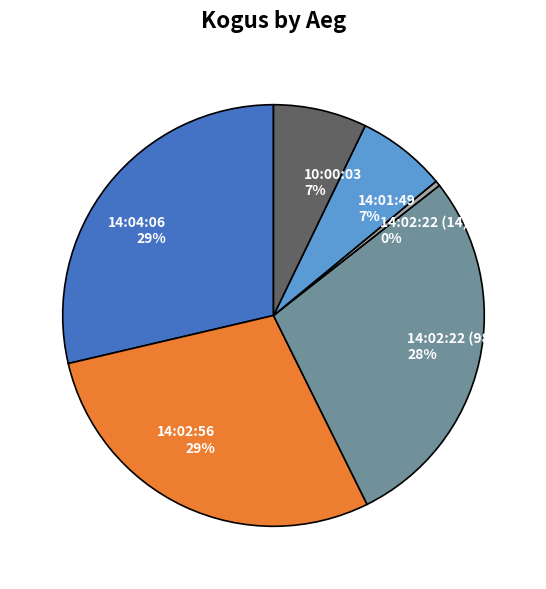

To the nearest percent, what portion does 14:04:06 represent?

29%